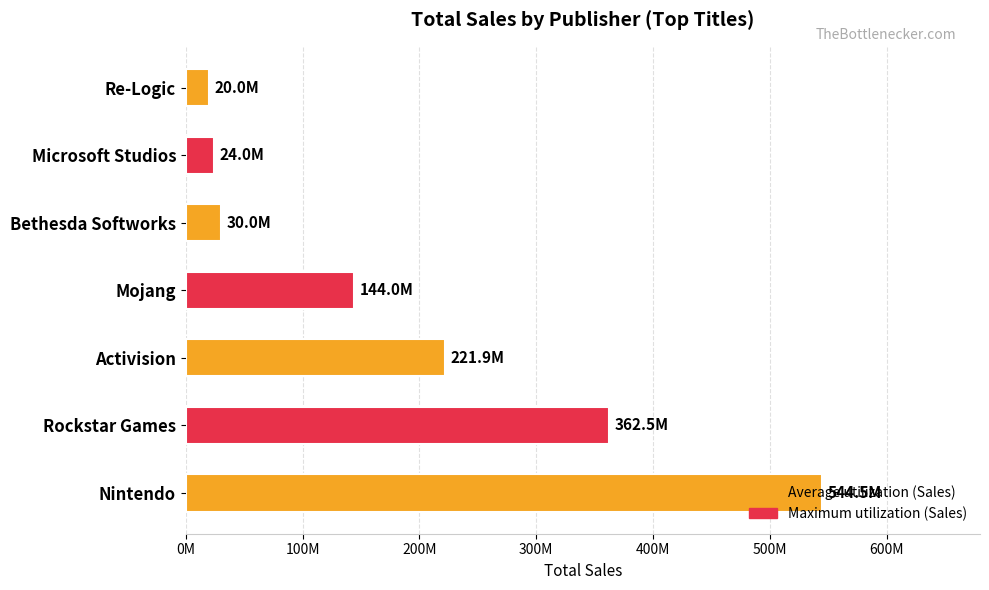

The value at Microsoft Studios is 32395925. True or false?

False